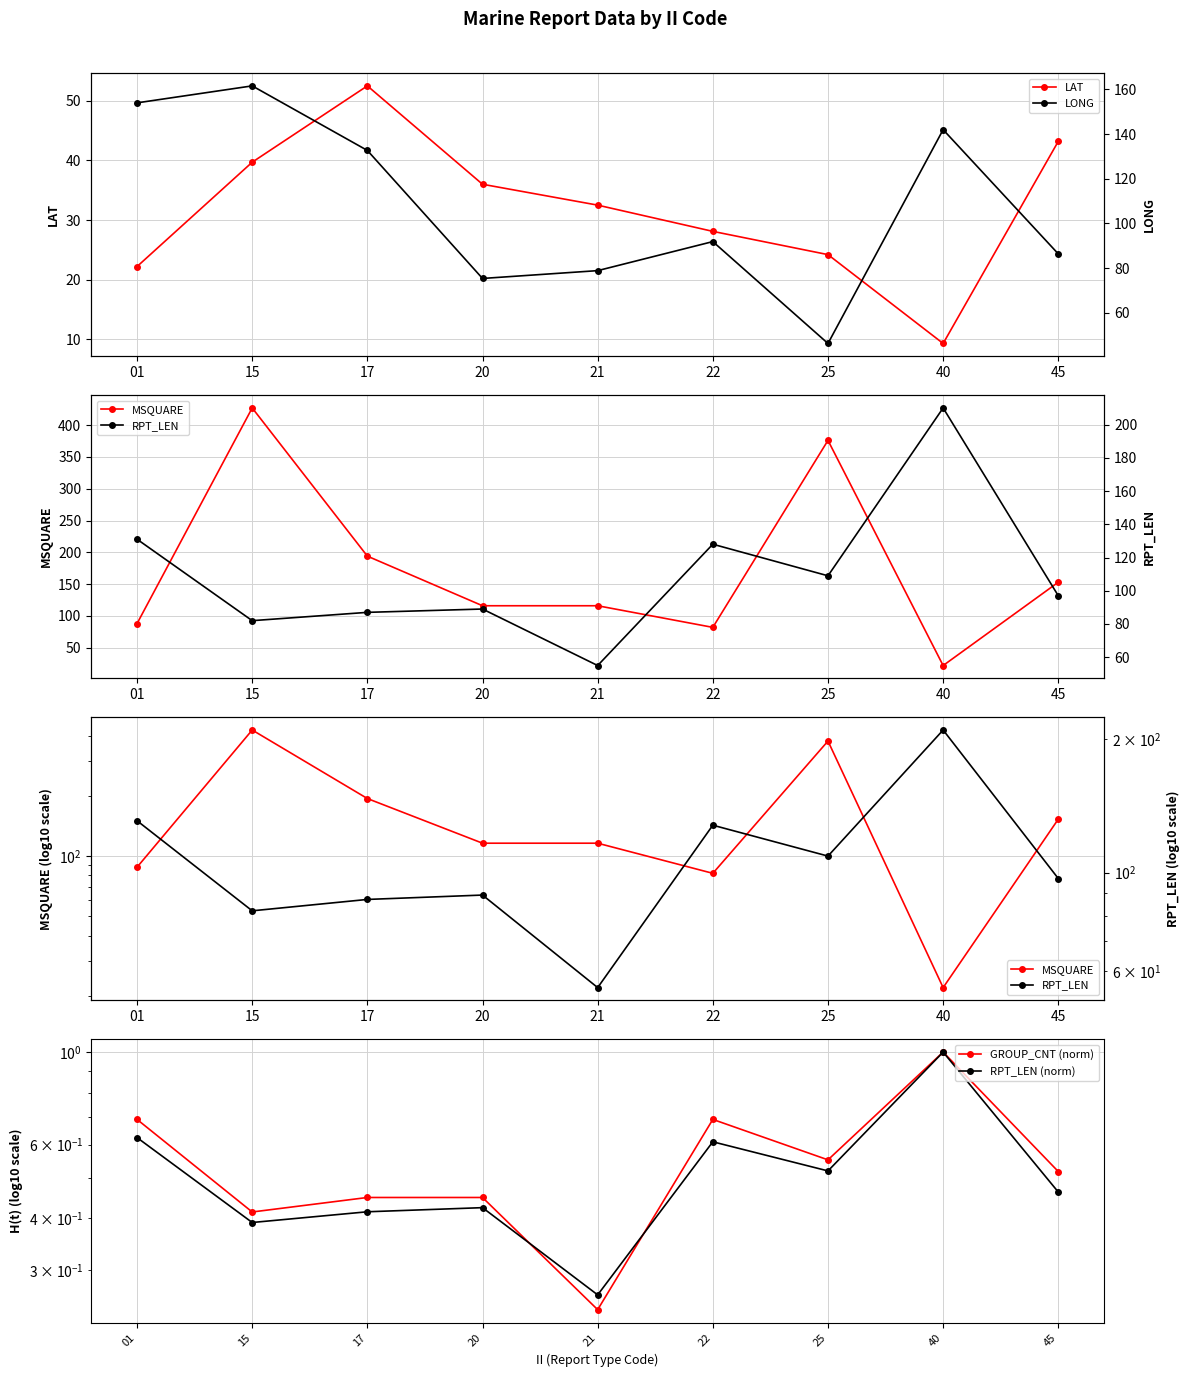

At which category does the chart reach its peak across all series?

15